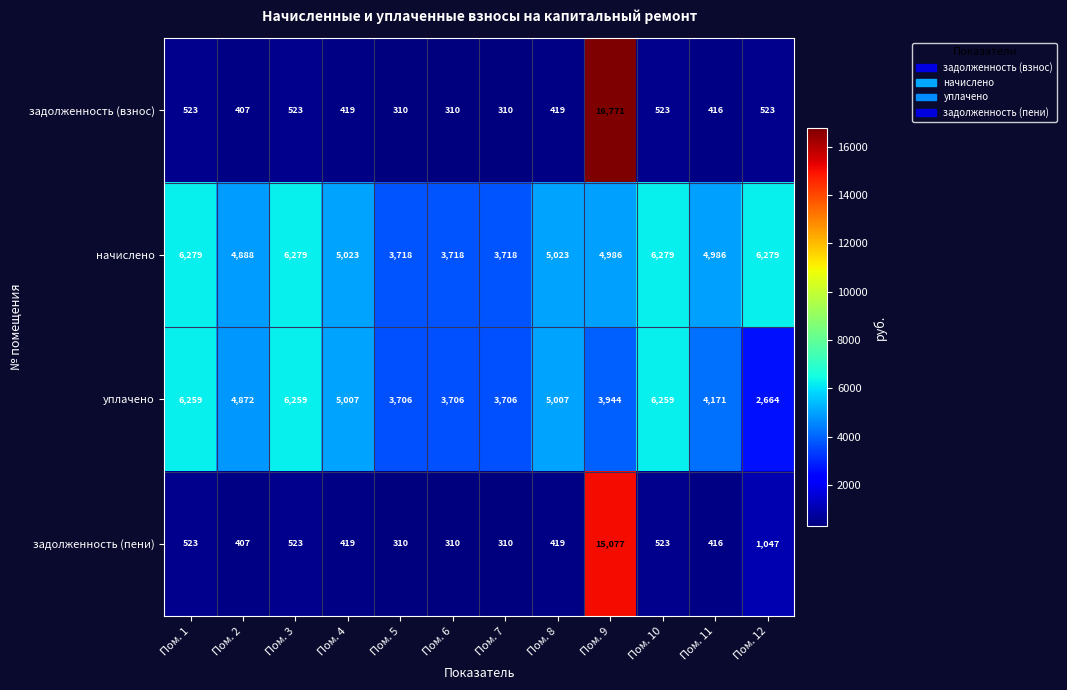

How many data points in задолженность (пени) are less than 419?

5